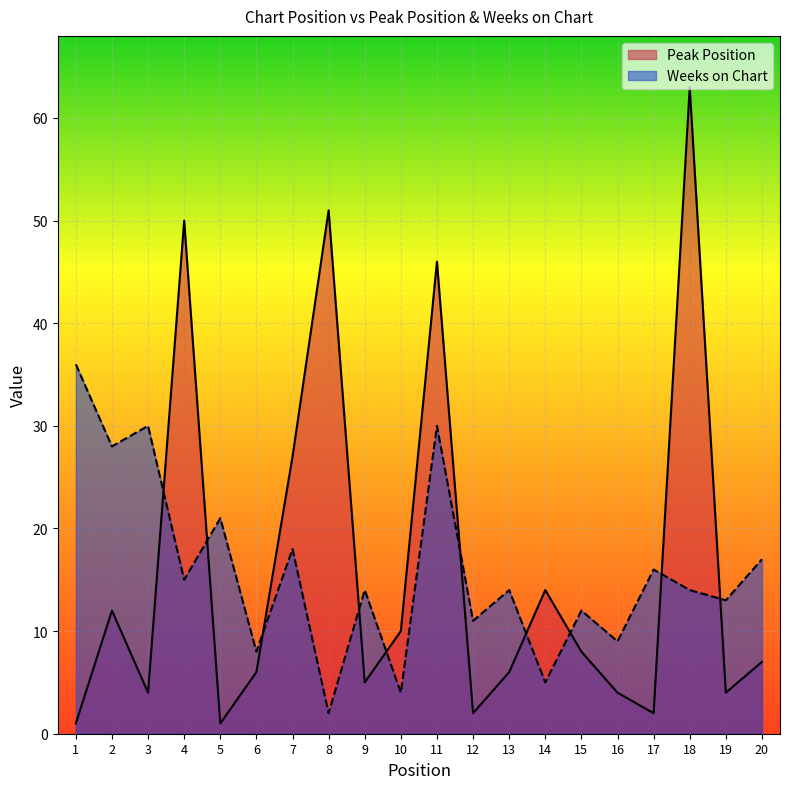

At which category does Peak Position reach its first local valley?

3